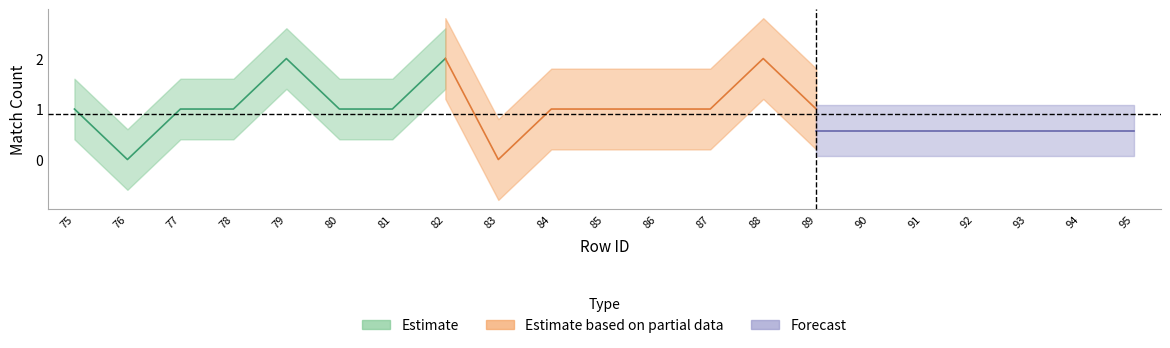

How many categories are shown in the chart?

21